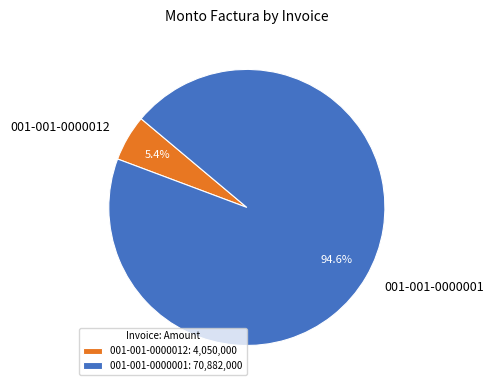

Does any single category account for the majority?

Yes